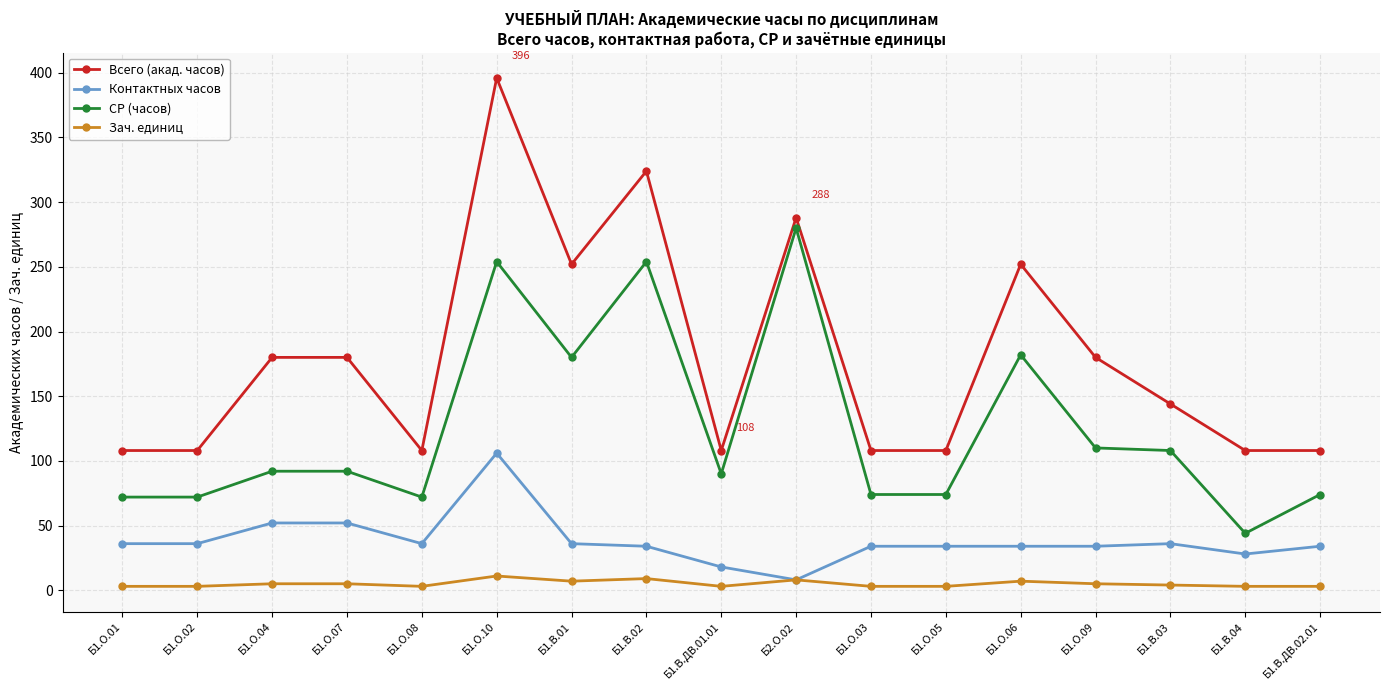

What is the maximum value shown in the chart?

396